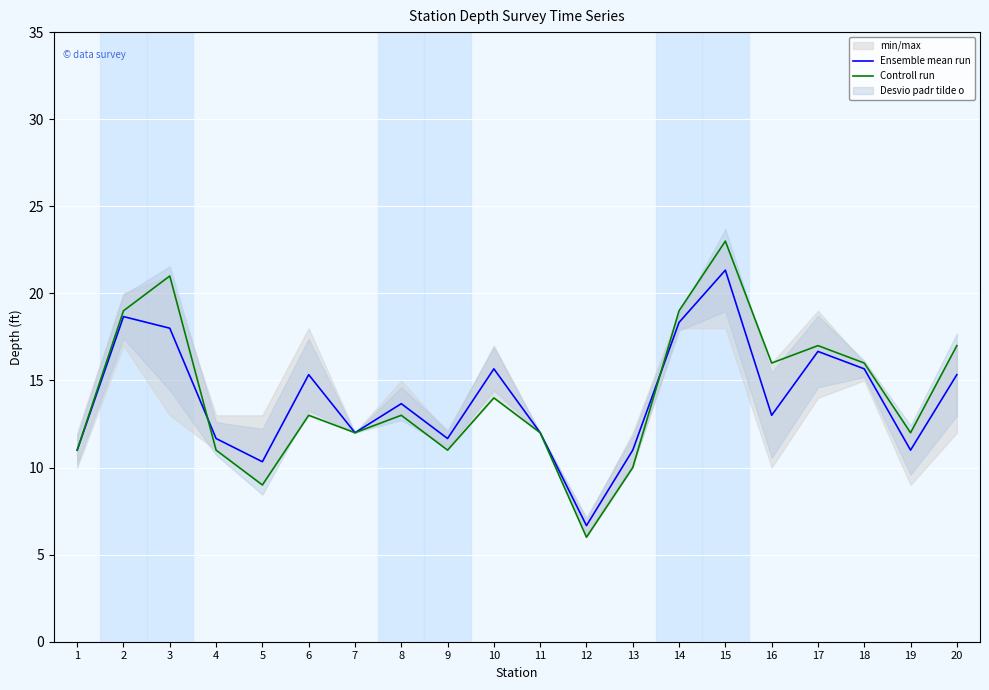

Rank the series at 13 from highest to lowest value.

Ensemble mean run, Controll run